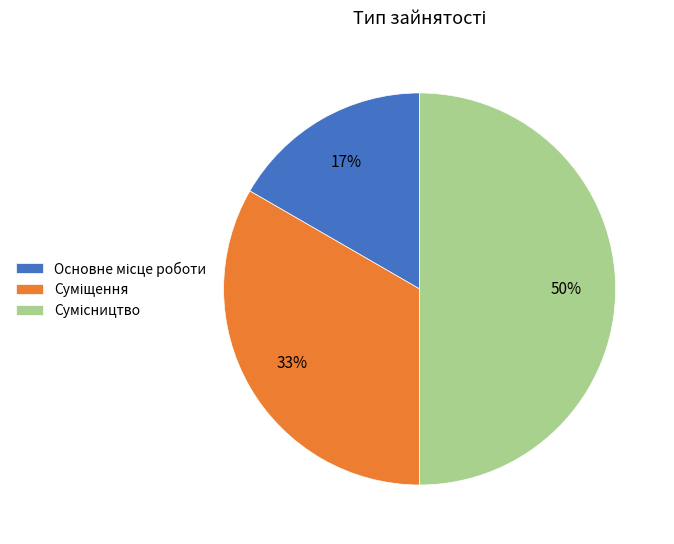

To the nearest percent, what is the average slice percentage?

33%